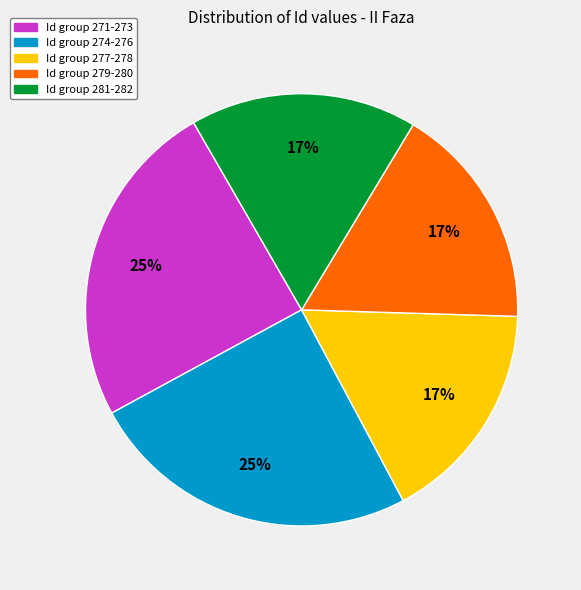

What is the ratio of the value at Id group 271-273 to the value at Id group 277-278?

1.5